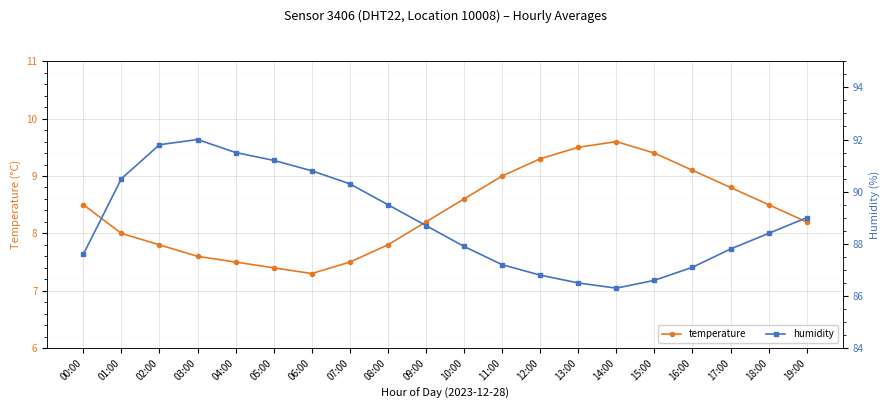

Where is the first local minimum for humidity?

14:00